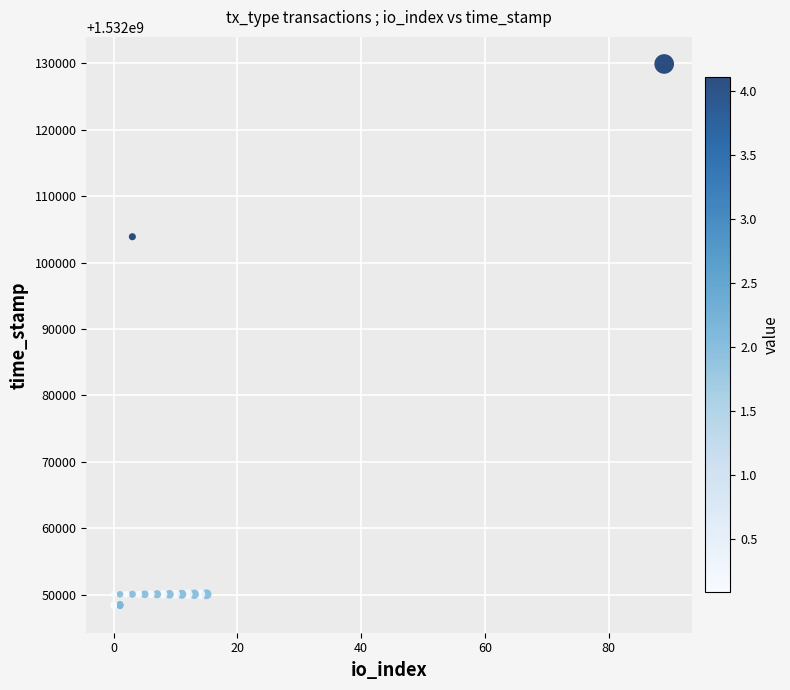

What Y value in the scatter plot is closest to 1532089130?

1532103896